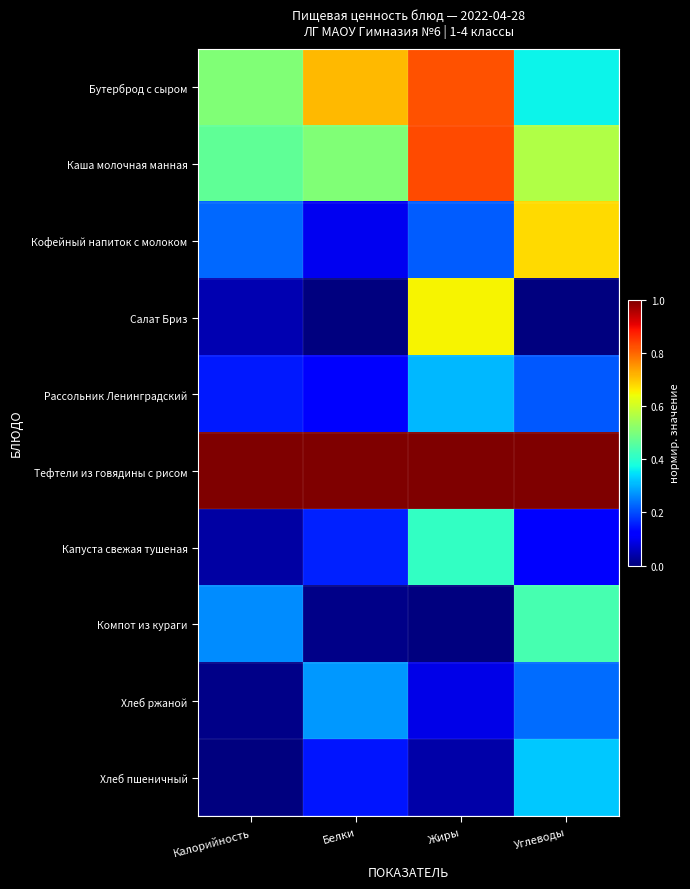

Which series has the largest range (max minus min)?

Салат Бриз